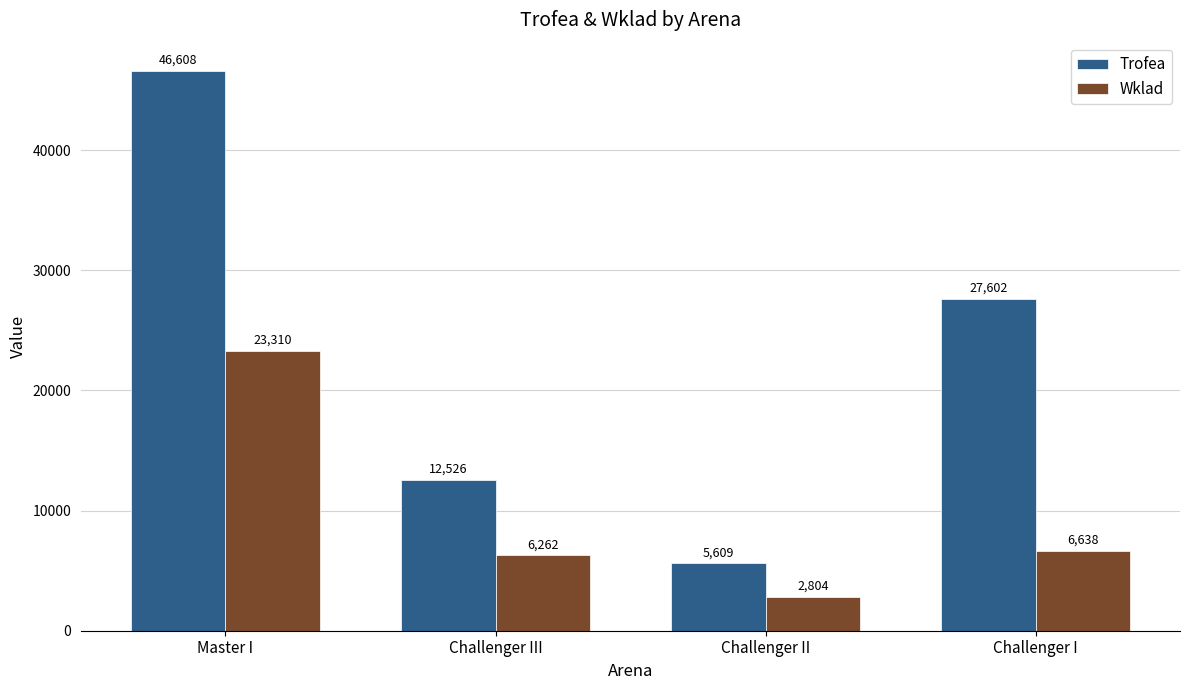

What is the sum of all Wklad values?

39014